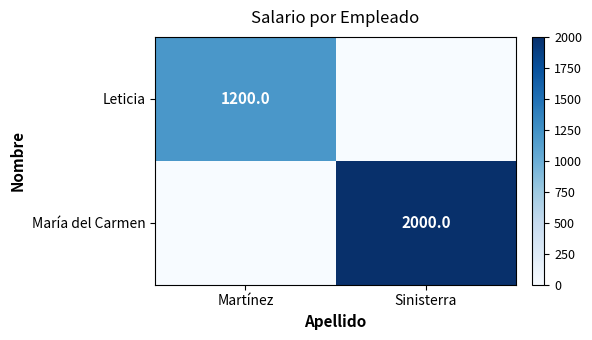

Between Martínez and Sinisterra, which is larger?

Martínez